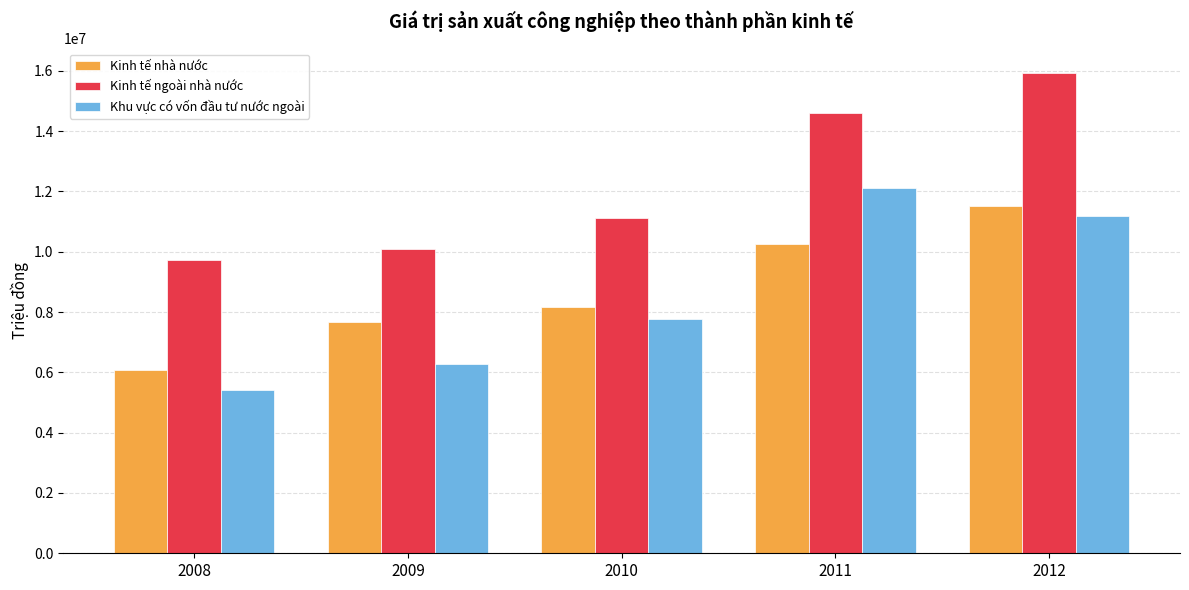

Is the value of Kinh tế ngoài nhà nước at 2011 greater than the value of Khu vực có vốn đầu tư nước ngoài at 2009?

Yes